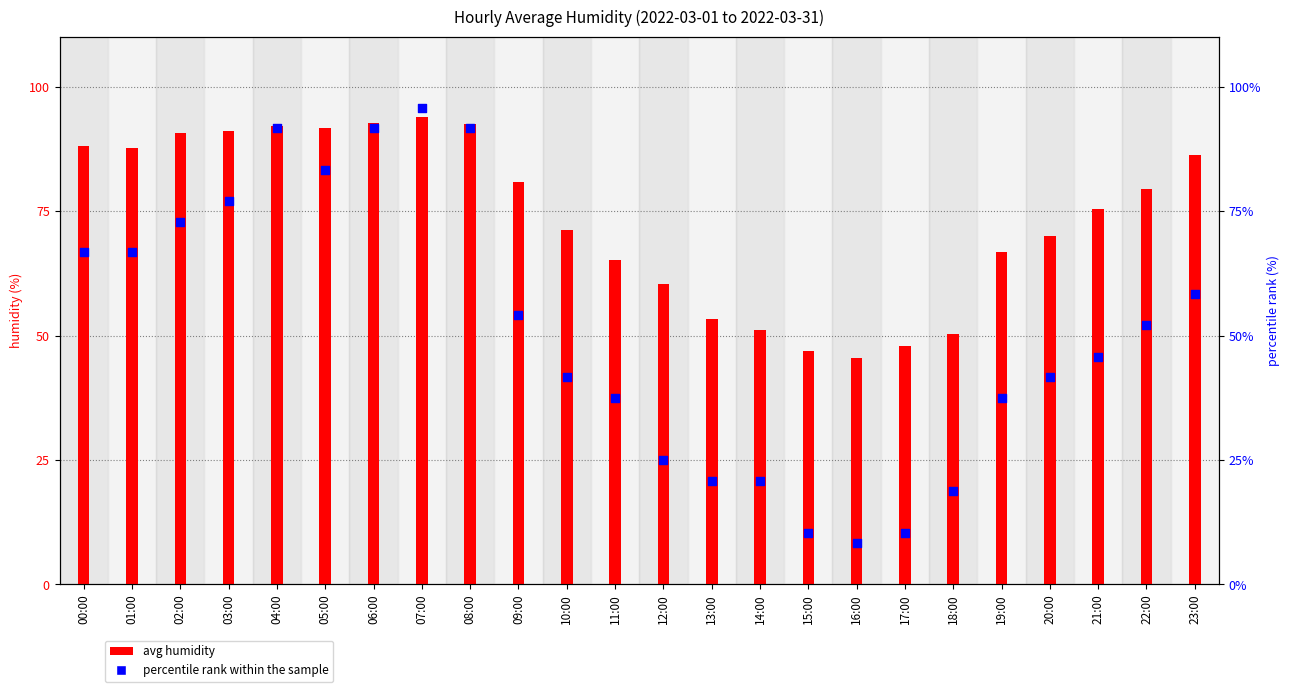

Which series contains the lowest Y value?

percentile rank within the sample